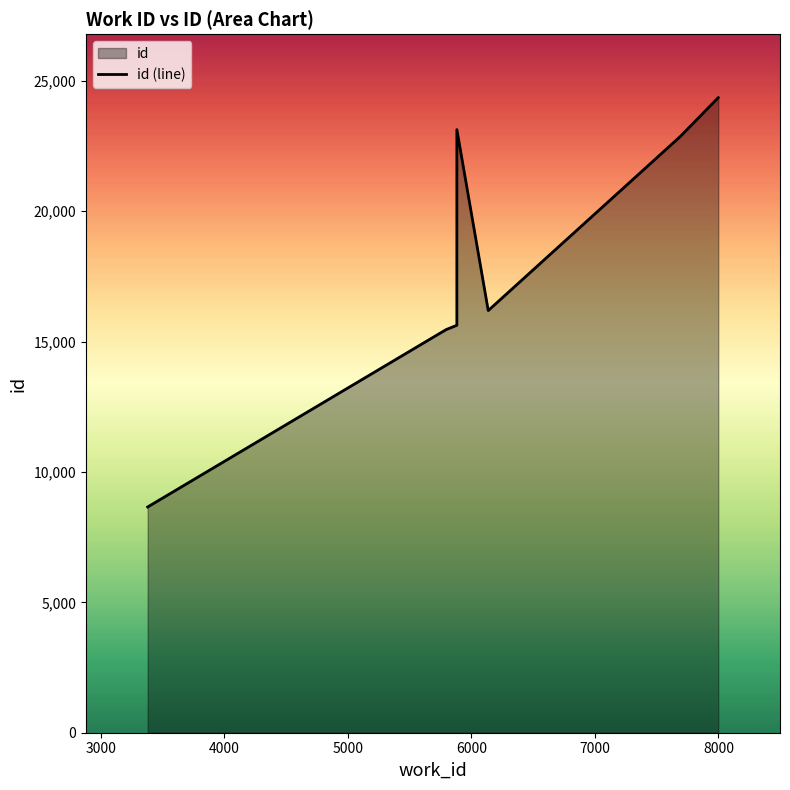

Between 5882 and 5795, which is larger?

5882